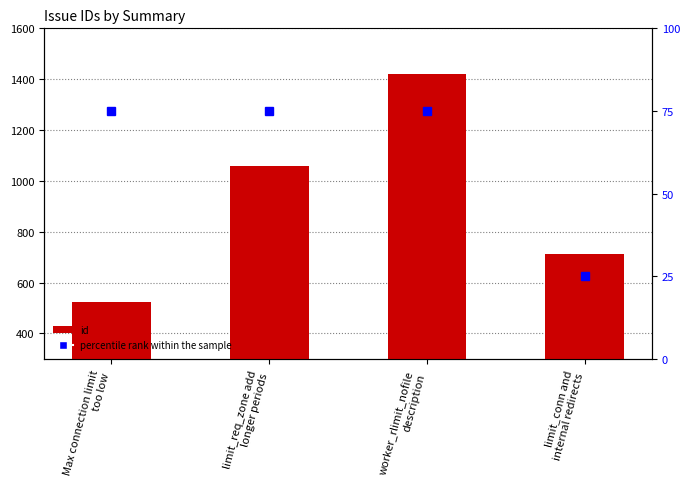

The value of percentile rank within the sample at Max connection limit
too low is 75. True or false?

True